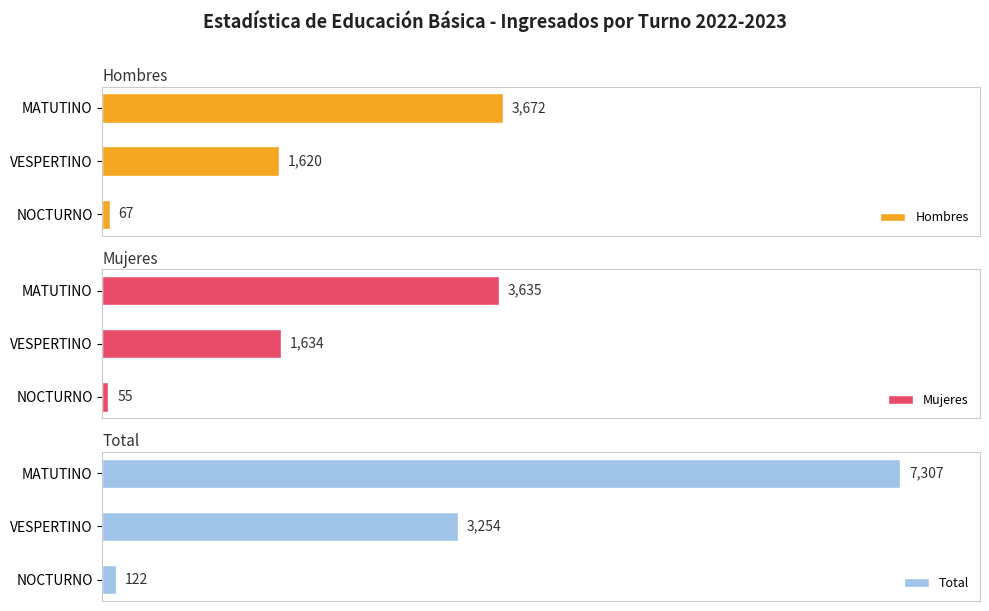

What is the sum of all Mujeres values?

5324